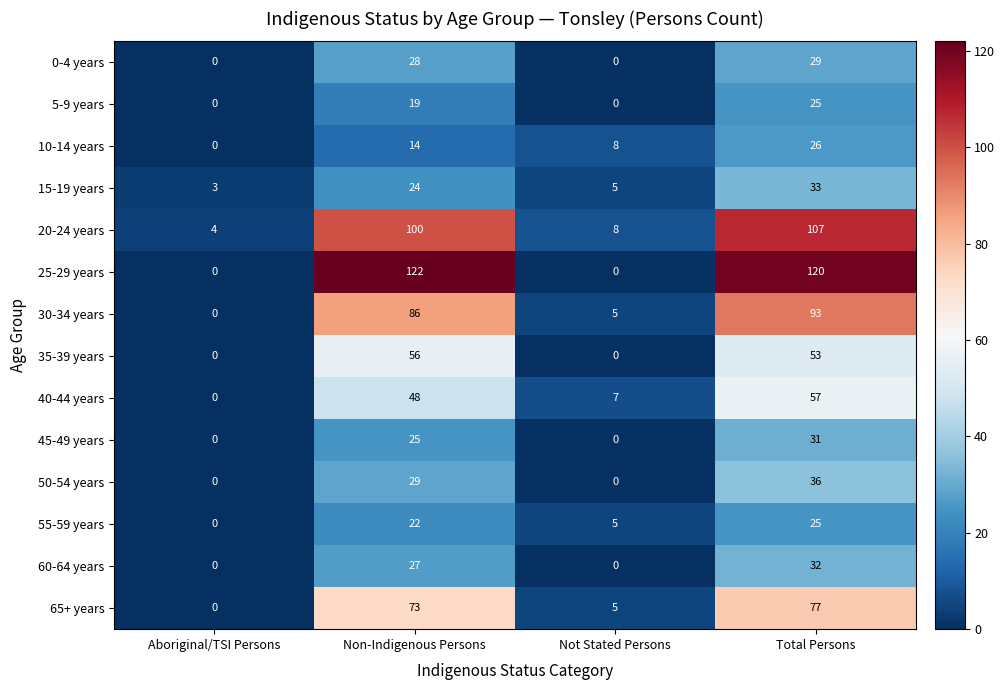

What is the spread (max minus min) of values at Not Stated Persons?

8